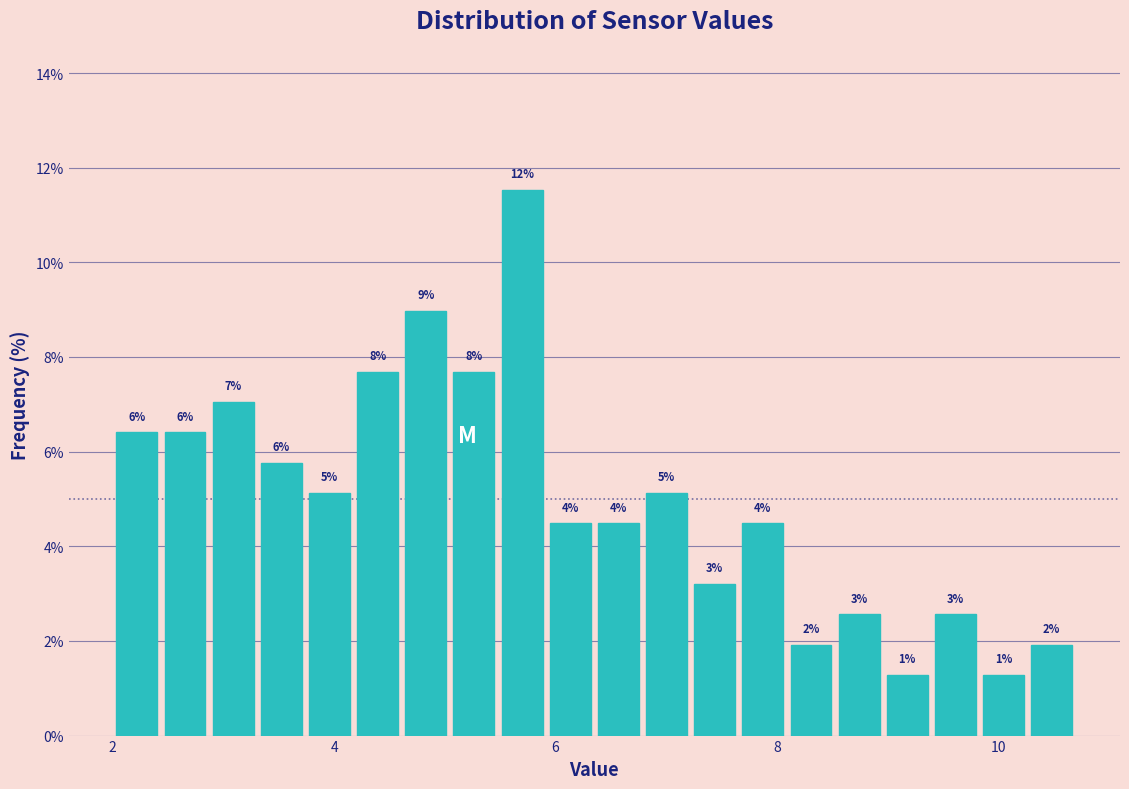

Around what value on the x-axis is the tallest bar? Give the approximate position of its centre, as read against the axis.

5.6